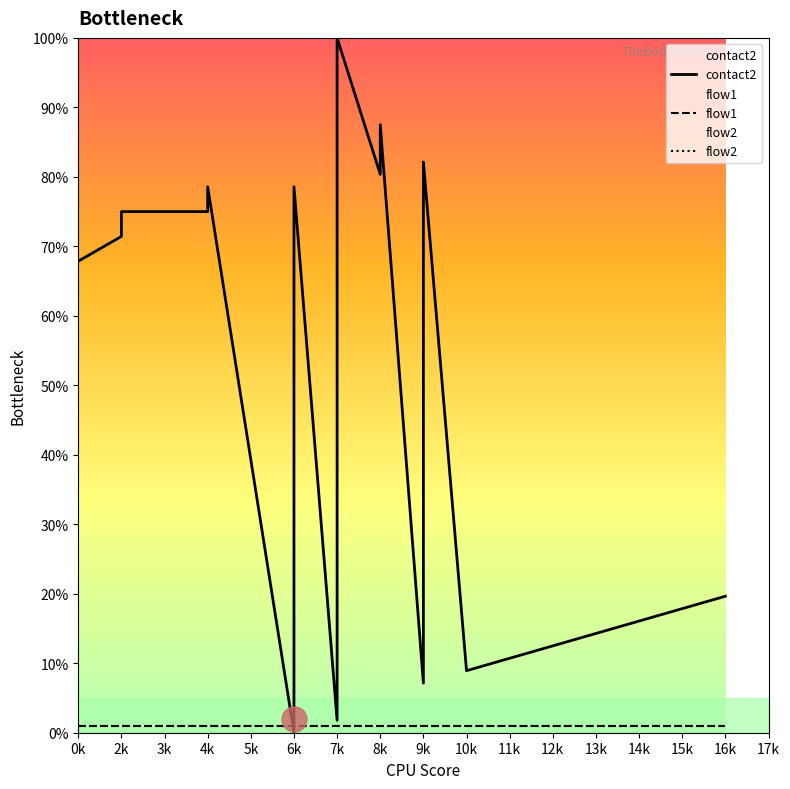

True or false: flow2 and flow1 cross at least once.

False